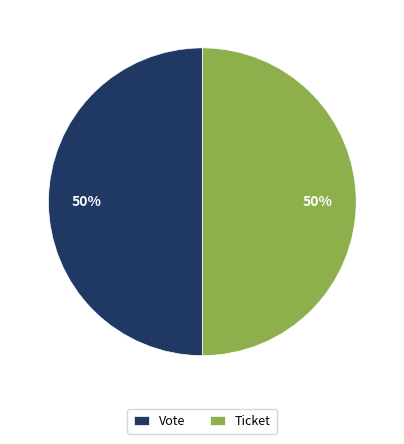

Count the number of slices in the pie.

2